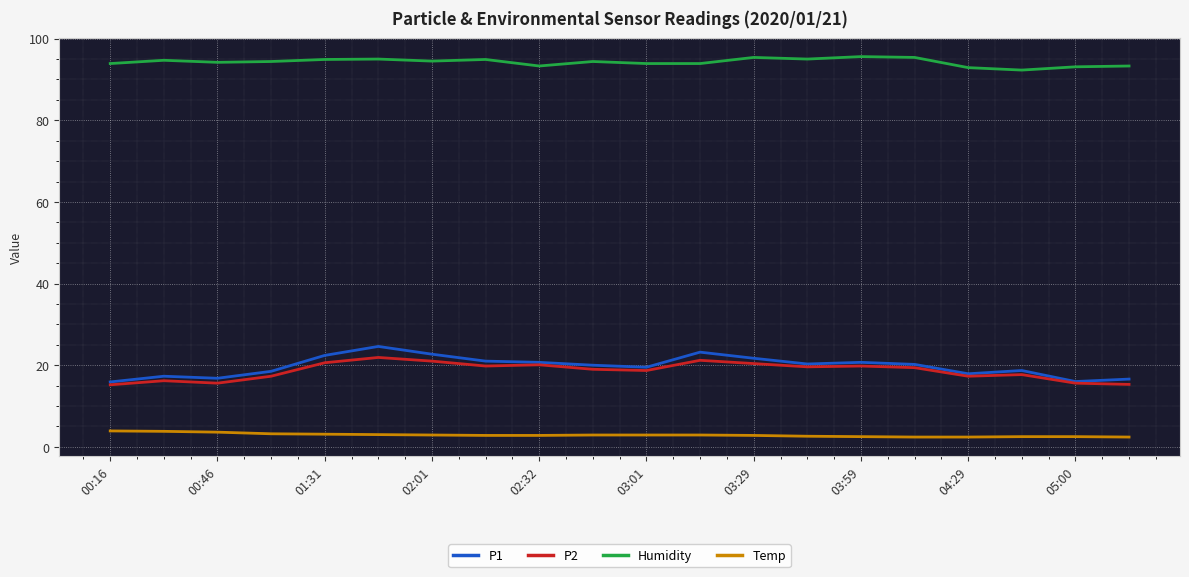

What is the greatest value displayed?

95.6